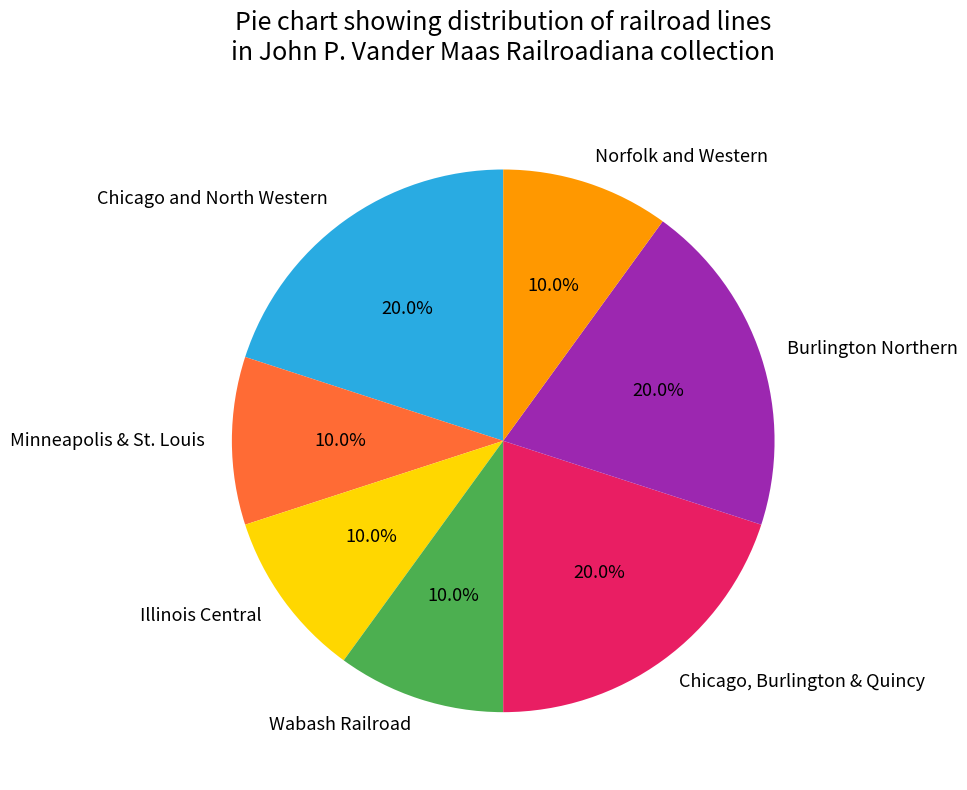

To the nearest percent, what is the combined percentage of Chicago, Burlington & Quincy and Chicago and North Western?

40%